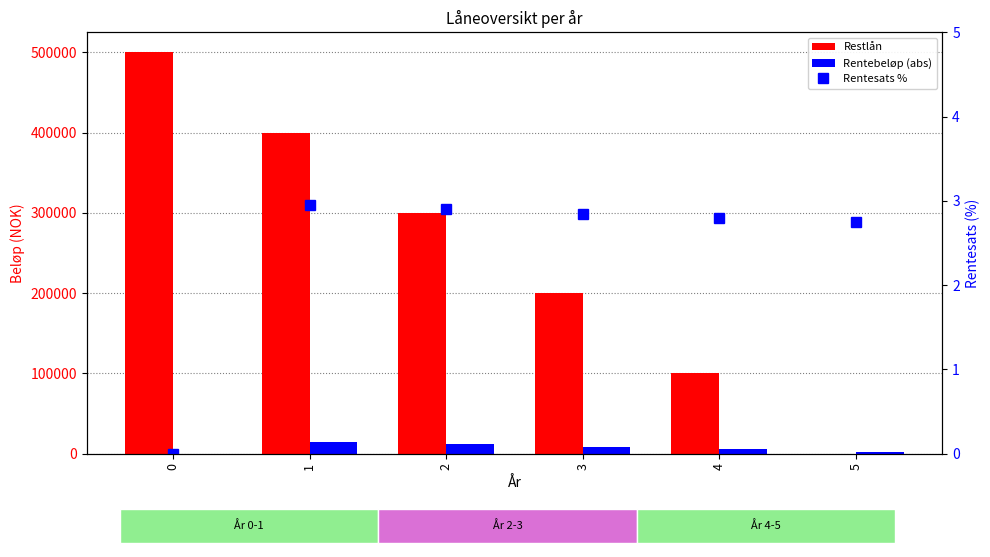

At how many categories does at least one series exceed 71563?

5